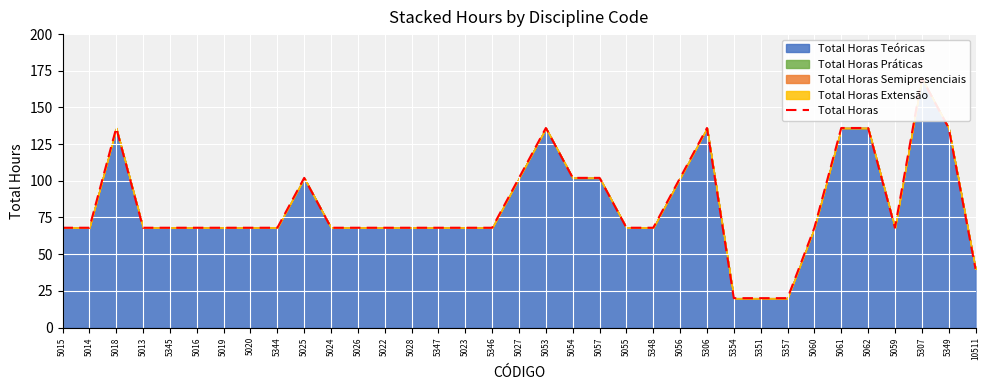

What is the ratio of the value at 5054 to the value at 5062?

0.8